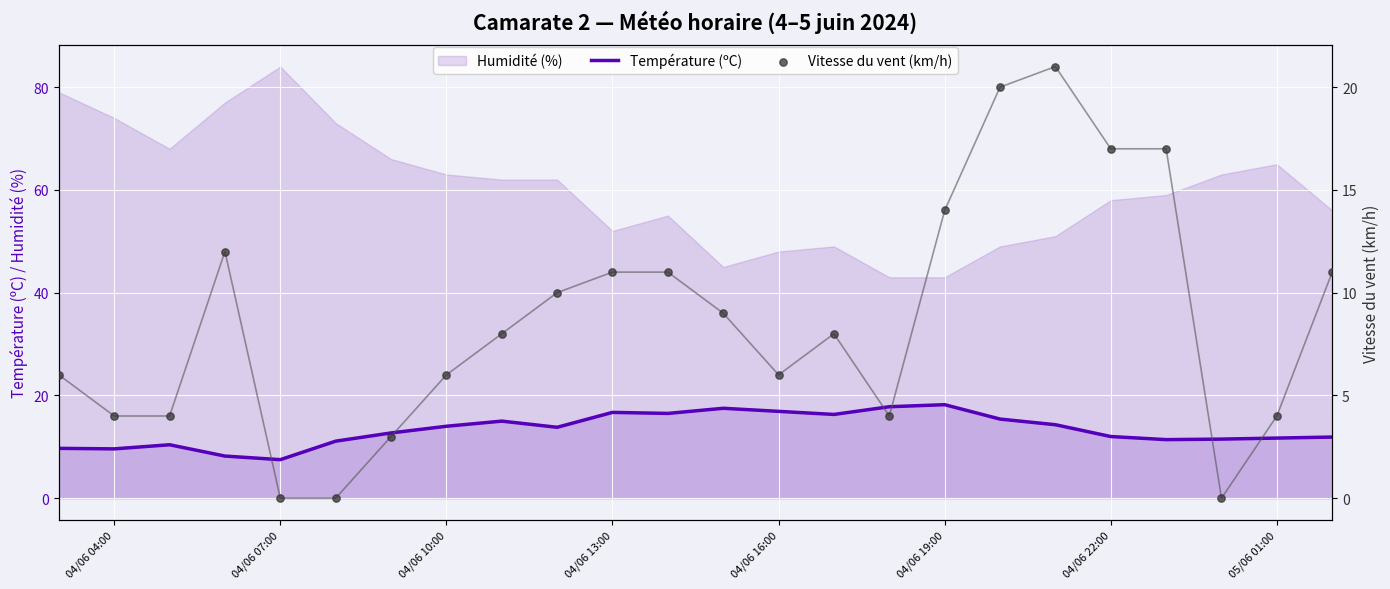

Which series reaches the maximum Y coordinate?

Vitesse du vent (km/h)